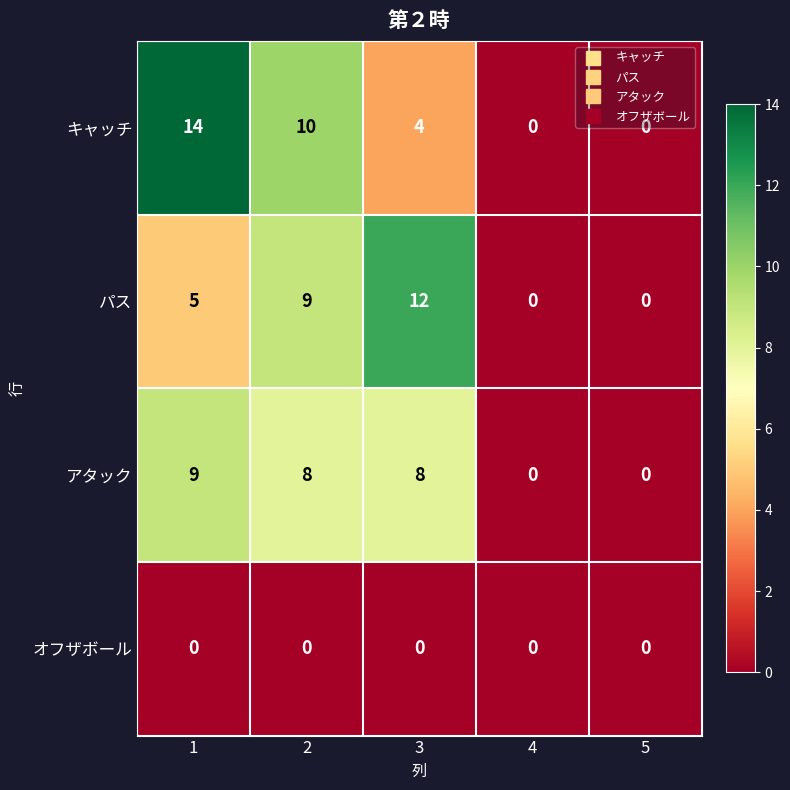

How many distinct data groups are displayed?

4